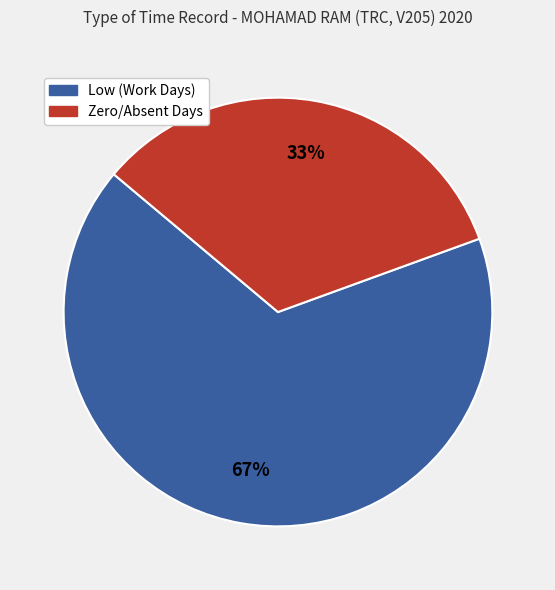

To the nearest percent, what is the average slice percentage?

50%